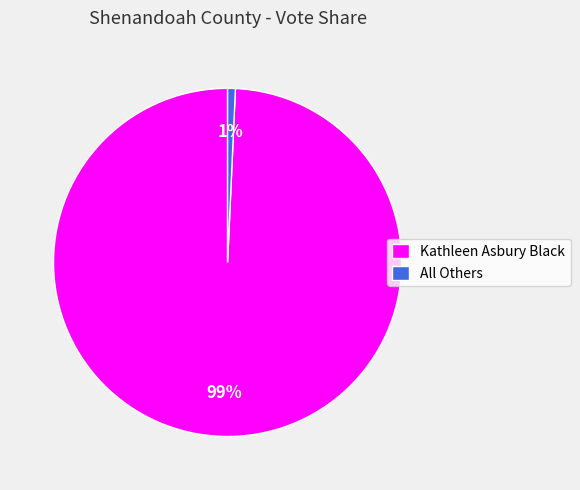

Do All Others and Kathleen Asbury Black together represent more than half of the pie?

Yes